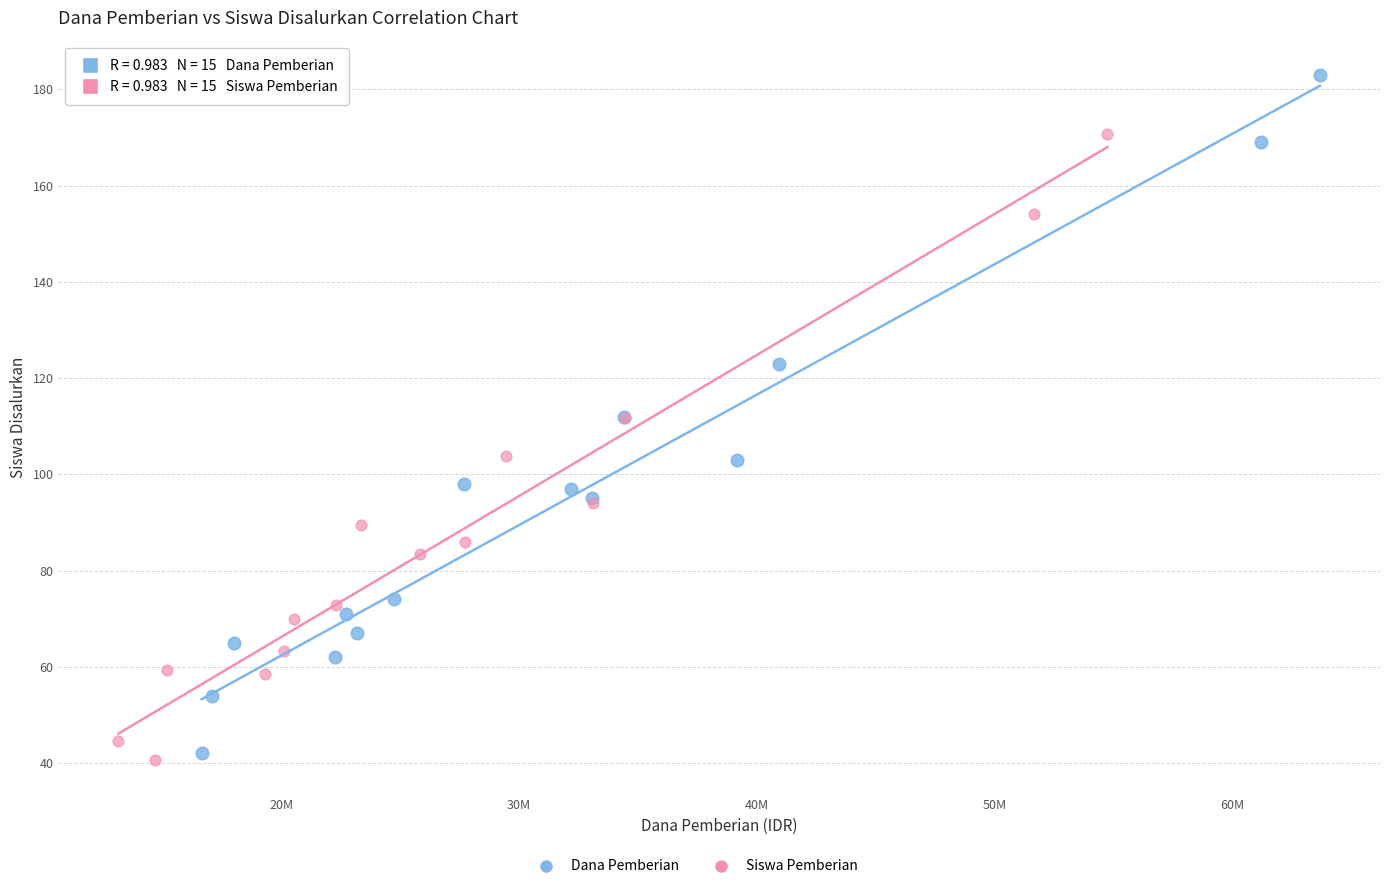

Which series contains the highest Y value?

Dana Pemberian